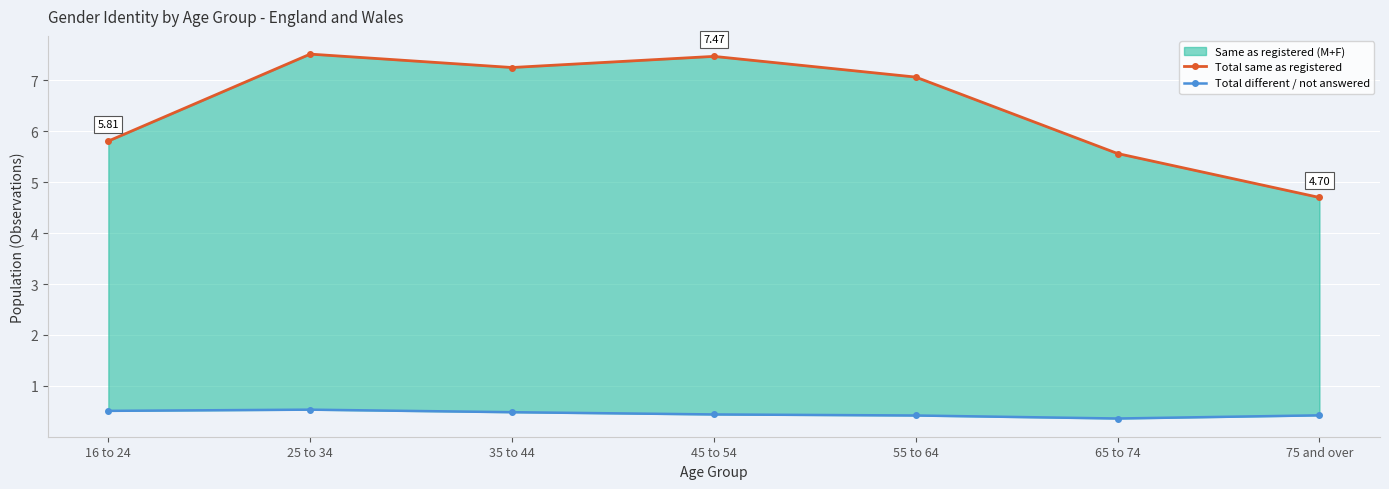

List the labels in order of Total different / not answered value, largest first.

25 to 34, 16 to 24, 35 to 44, 45 to 54, 75 and over, 55 to 64, 65 to 74